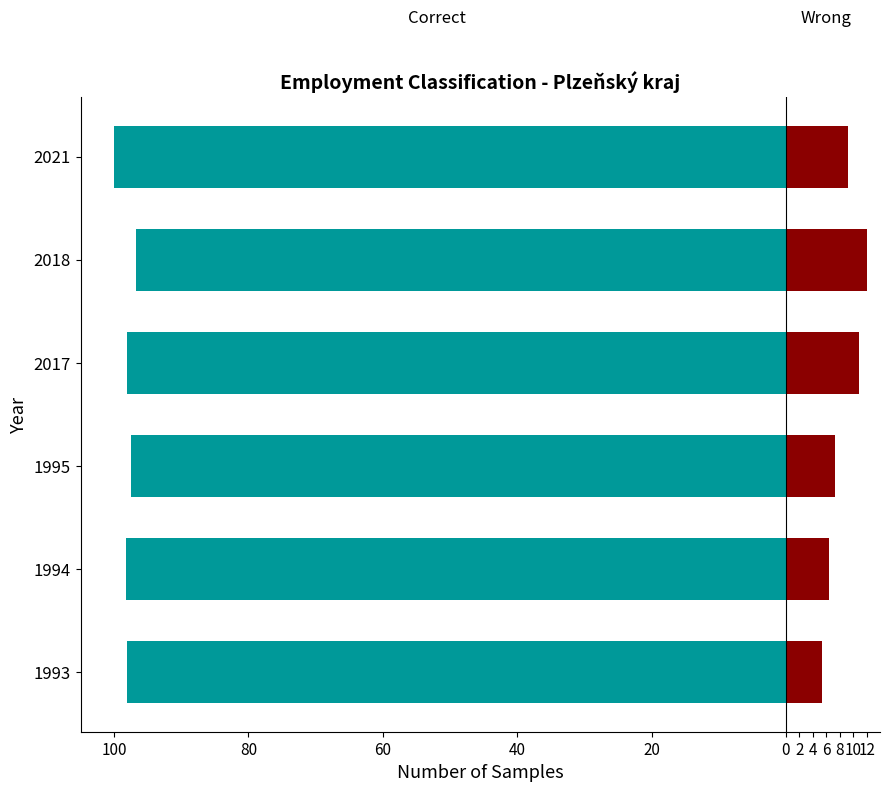

Between 1994 and 2017, which series saw the biggest shift?

Wrong